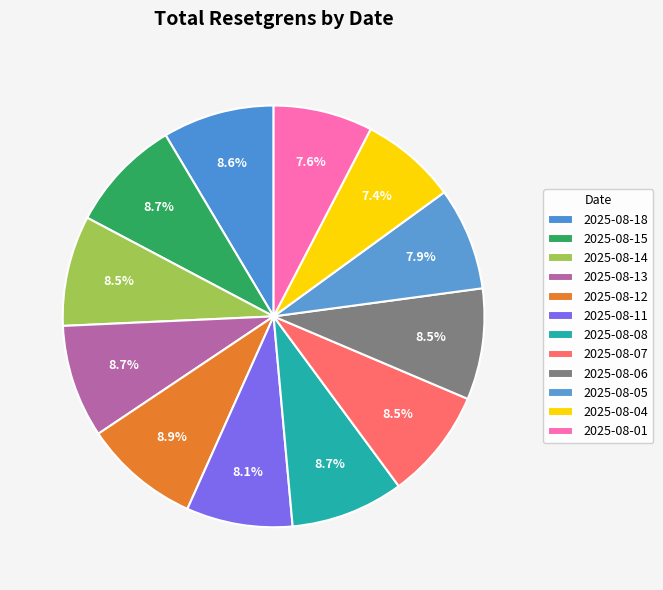

The 2025-08-15 slice represents 1% of the pie. True or false?

False